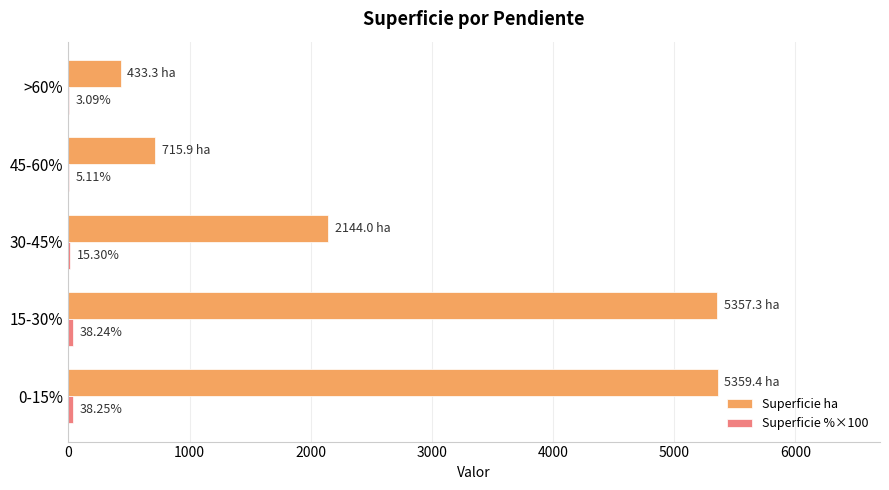

What is the sum of all Superficie ha values?

14010.0